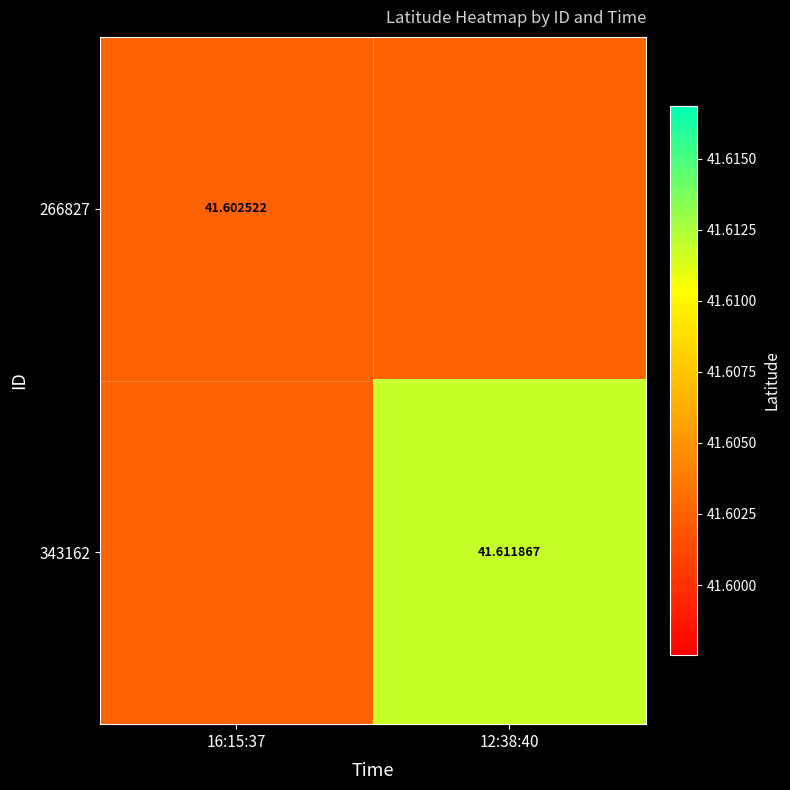

Rank the categories by 266827 value from highest to lowest.

16:15:37, 12:38:40